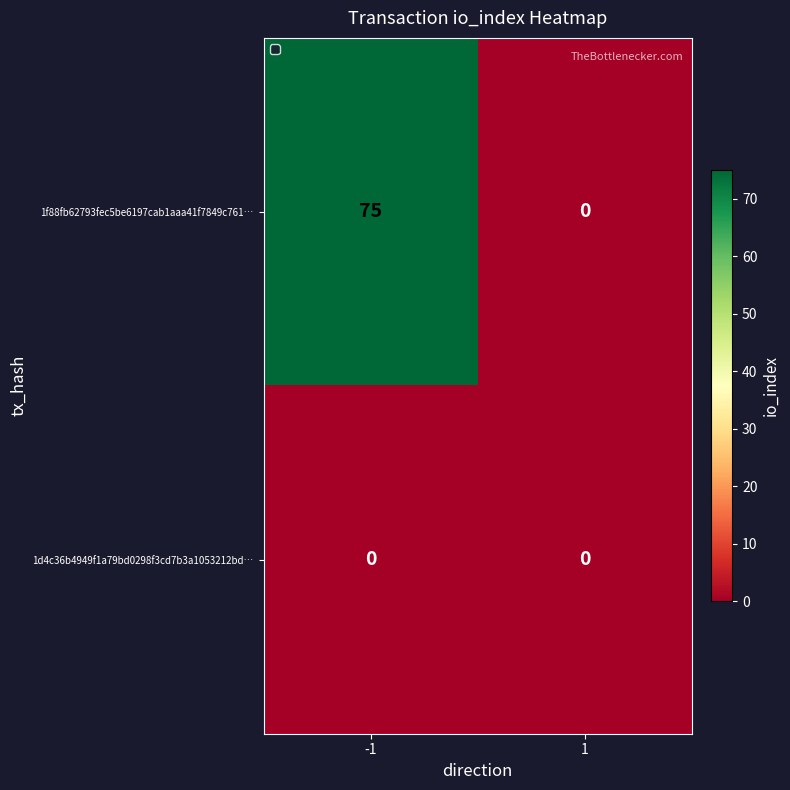

Where is 1f88fb62793fec5be6197cab1aaa41f7849c761… nearest to the value 37?

1